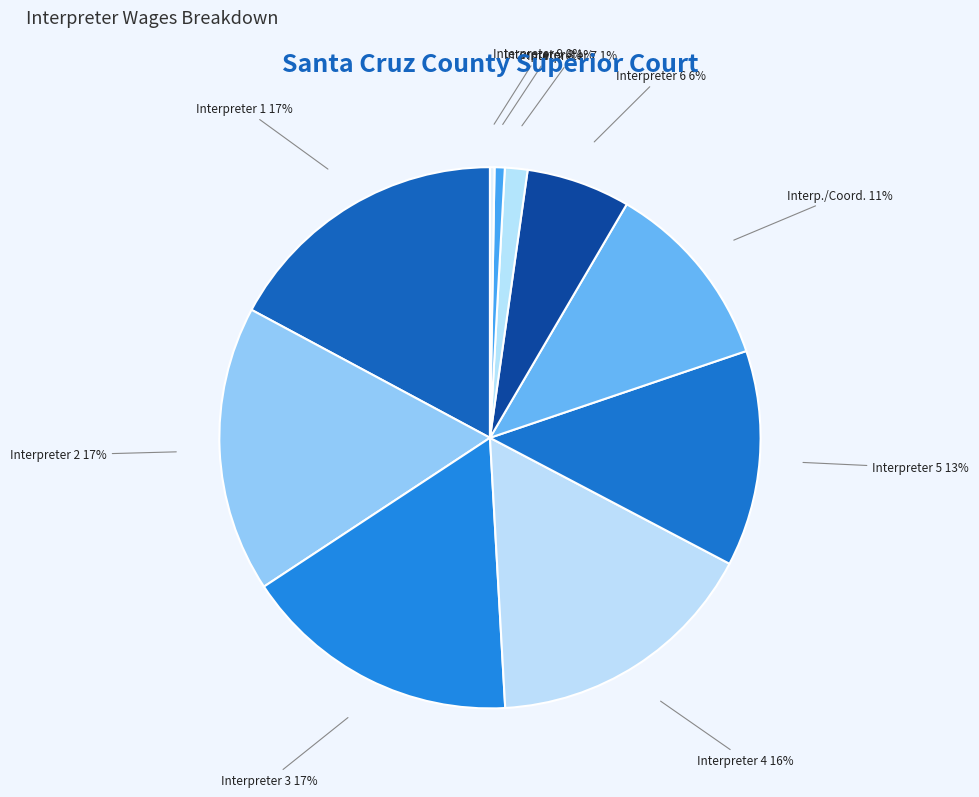

Approximately how many times larger is the value at Interpreter 5 13% compared to Interpreter 4 16%?

0.8